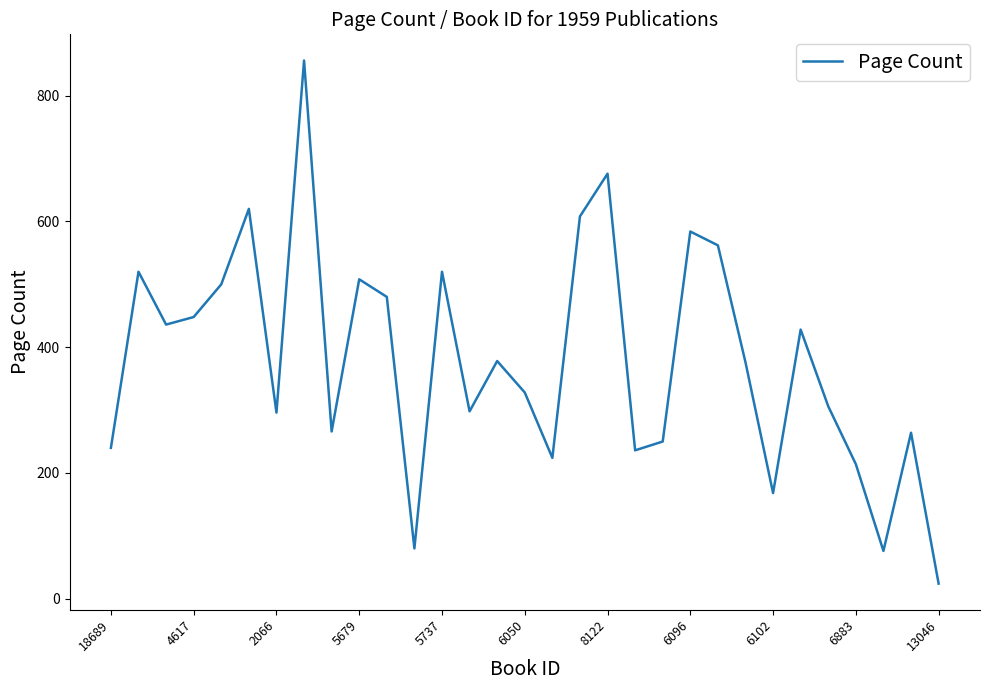

What is the greatest value displayed?

856